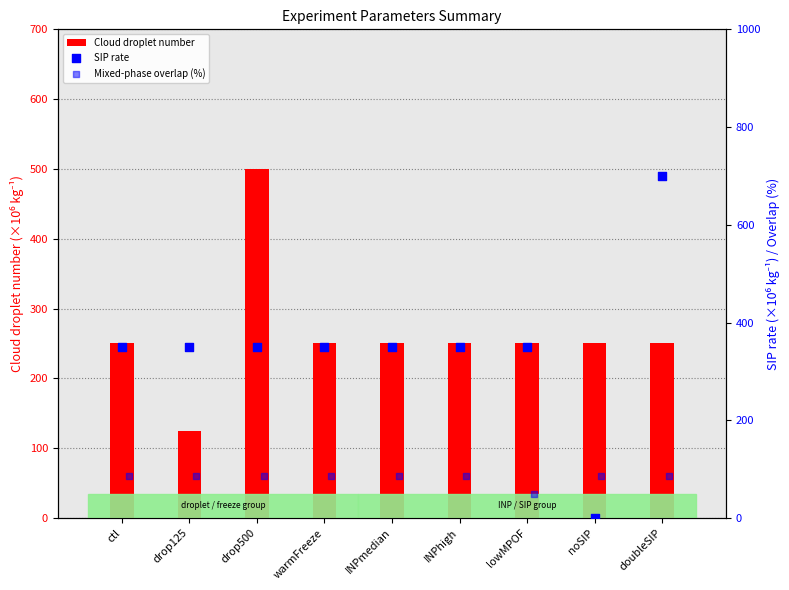

Which series has the largest Y range (max minus min)?

SIP rate